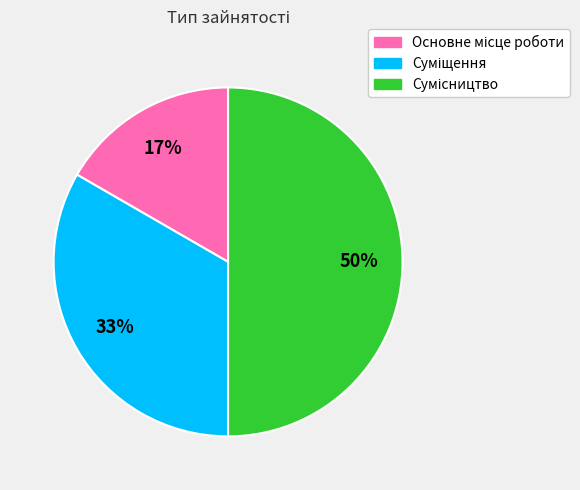

To the nearest percent, what is the difference between the largest and smallest slice percentages?

33%